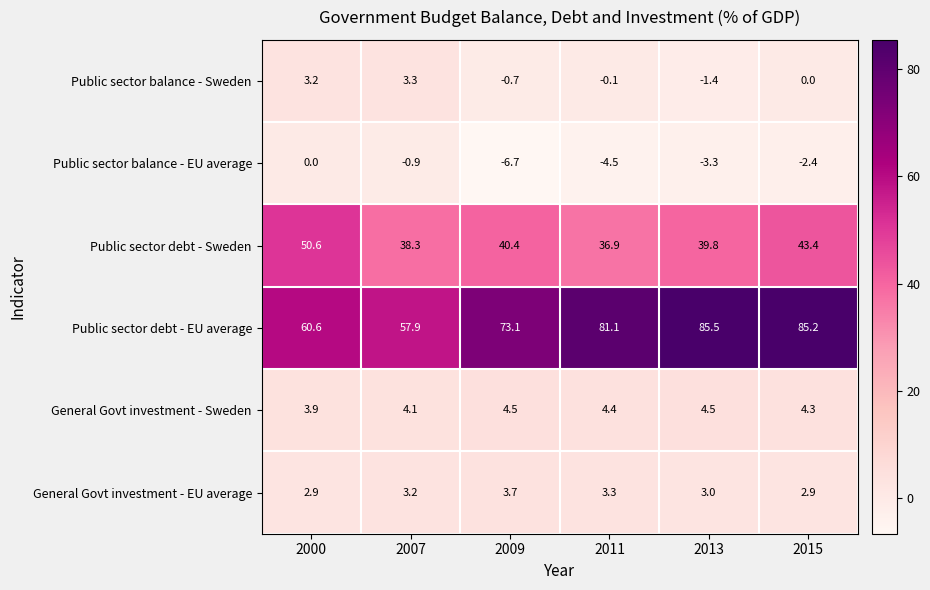

Which series has the largest total across all categories?

Public sector debt - EU average